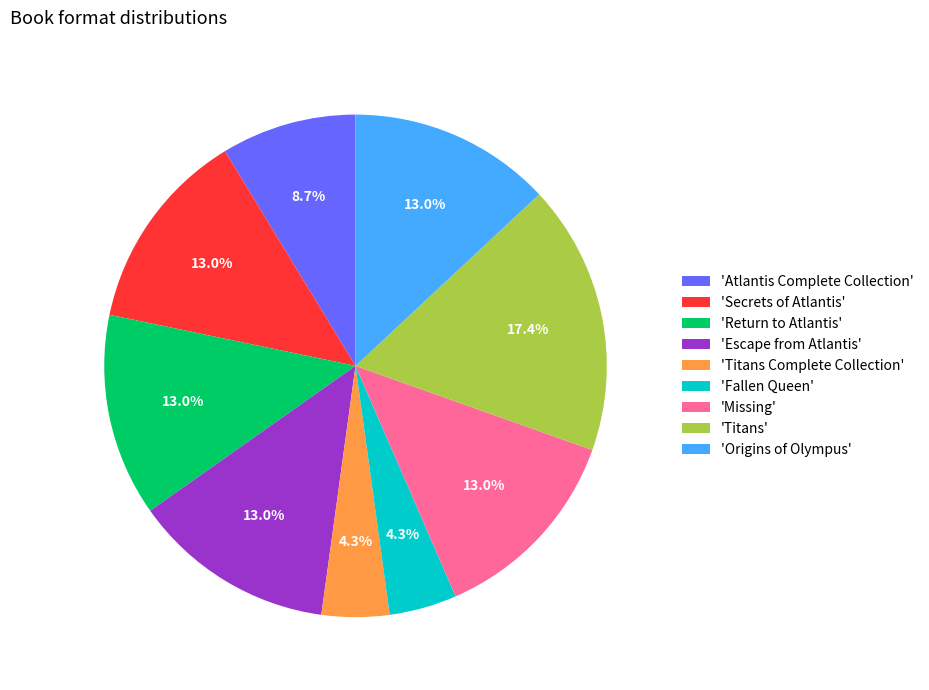

What is the ratio of the value at 'Missing' to the value at 'Escape from Atlantis'?

1.0